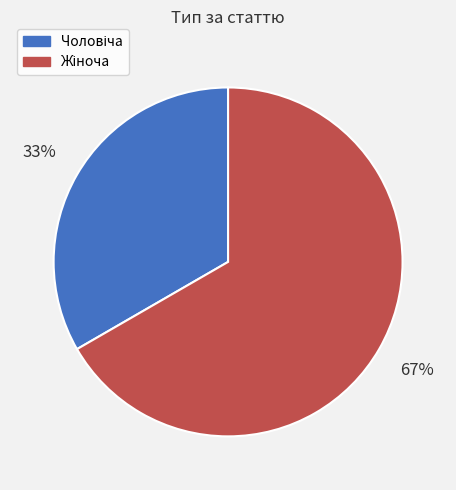

Is there a majority slice in this chart?

Yes